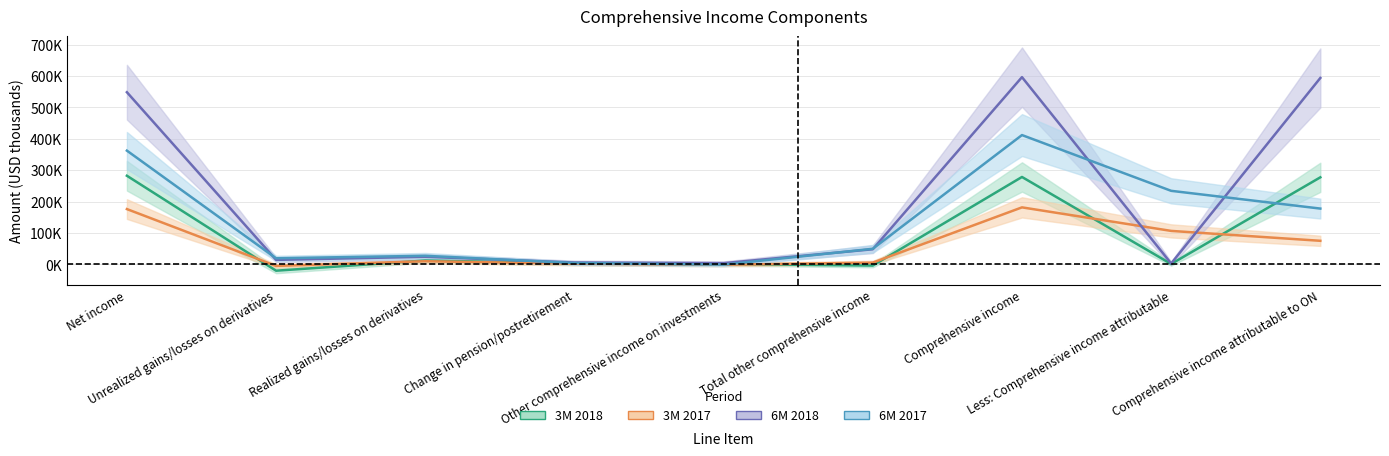

Count the number of categories in the chart.

9